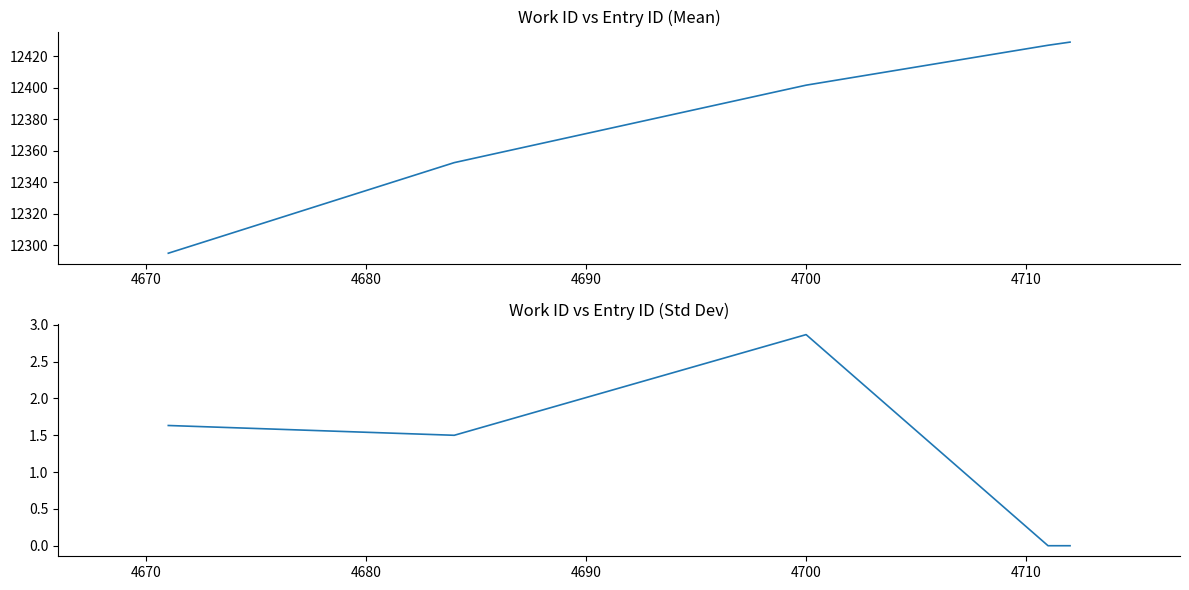

List the series in order of their overall mean, lowest first.

id std, id mean